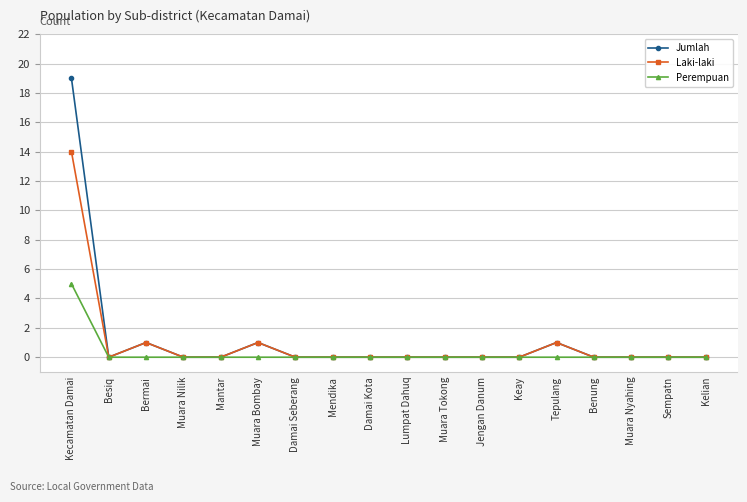

Reading right to left, transcribe all the data shown in this chart.

Jumlah: Kelian=0	Sempatn=0	Muara Nyahing=0	Benung=0	Tepulang=1	Keay=0	Jengan Danum=0	Muara Tokong=0	Lumpat Dahuq=0	Damai Kota=0	Mendika=0	Damai Seberang=0	Muara Bombay=1	Mantar=0	Muara Nilik=0	Bermai=1	Besiq=0	Kecamatan Damai=19
Laki-laki: Kelian=0	Sempatn=0	Muara Nyahing=0	Benung=0	Tepulang=1	Keay=0	Jengan Danum=0	Muara Tokong=0	Lumpat Dahuq=0	Damai Kota=0	Mendika=0	Damai Seberang=0	Muara Bombay=1	Mantar=0	Muara Nilik=0	Bermai=1	Besiq=0	Kecamatan Damai=14
Perempuan: Kelian=0	Sempatn=0	Muara Nyahing=0	Benung=0	Tepulang=0	Keay=0	Jengan Danum=0	Muara Tokong=0	Lumpat Dahuq=0	Damai Kota=0	Mendika=0	Damai Seberang=0	Muara Bombay=0	Mantar=0	Muara Nilik=0	Bermai=0	Besiq=0	Kecamatan Damai=5